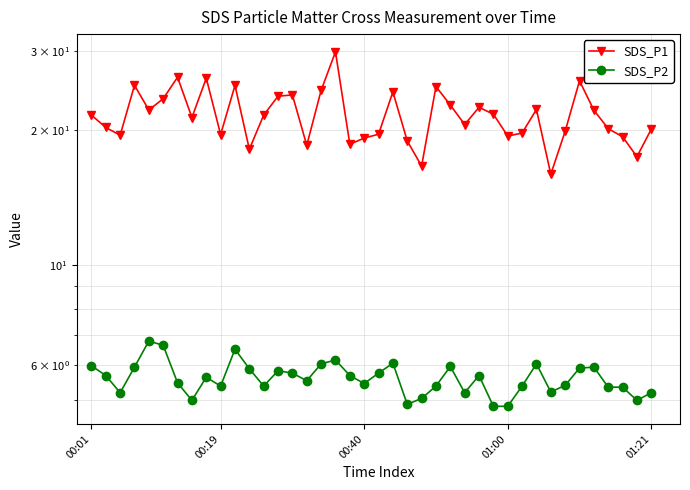

What is the maximum value for SDS_P1?

29.9